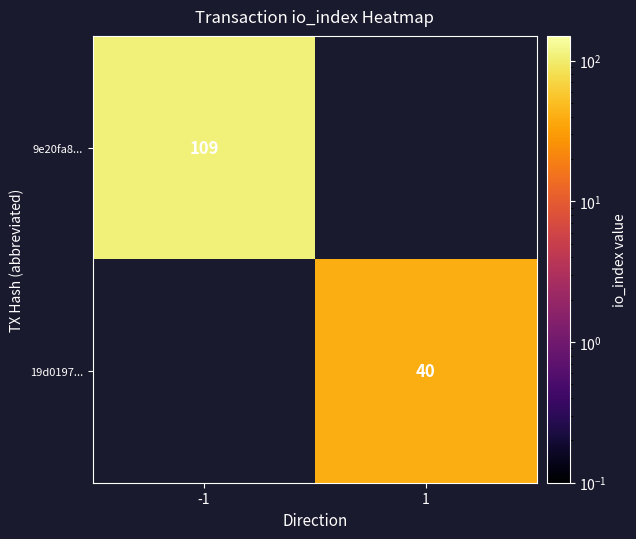

The 9e20fa8... series shows 109 at -1. True or false?

True